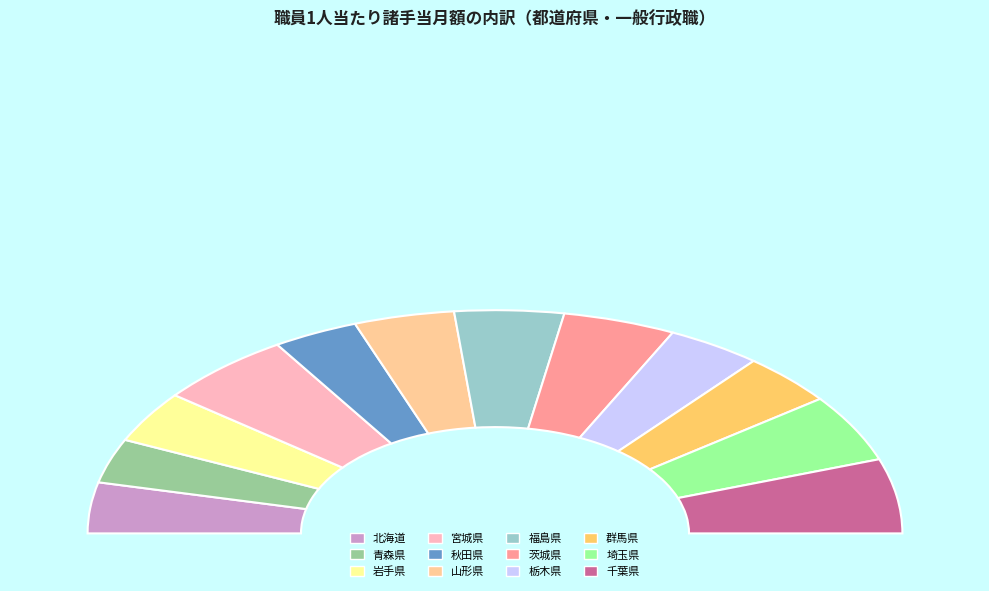

Is it true that 福島県 is 17% of the pie?

False